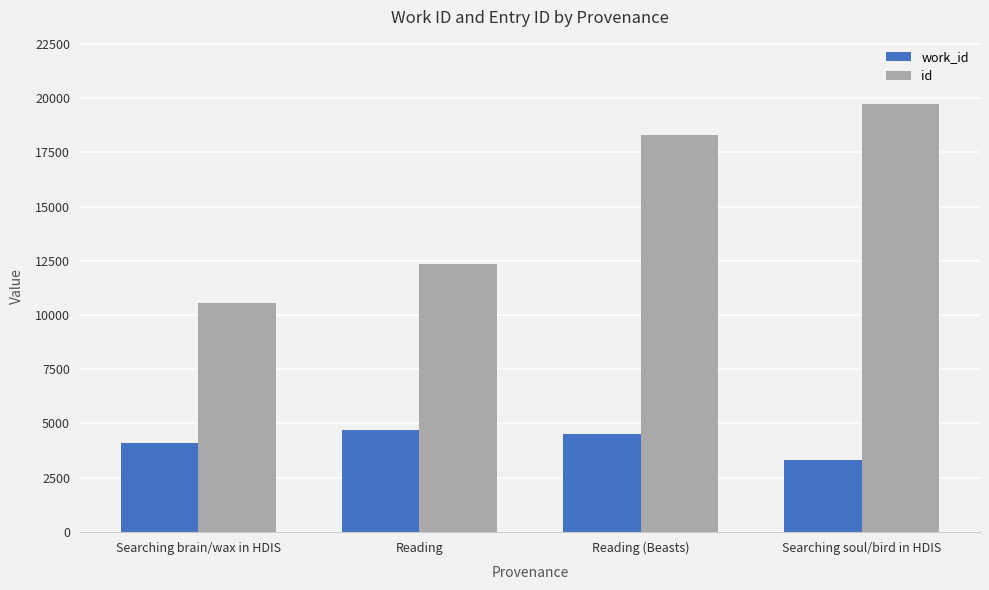

Reading right to left, transcribe all the data shown in this chart.

work_id: 3330	4495	4687	4099
id: 19734	18276	12361	10552